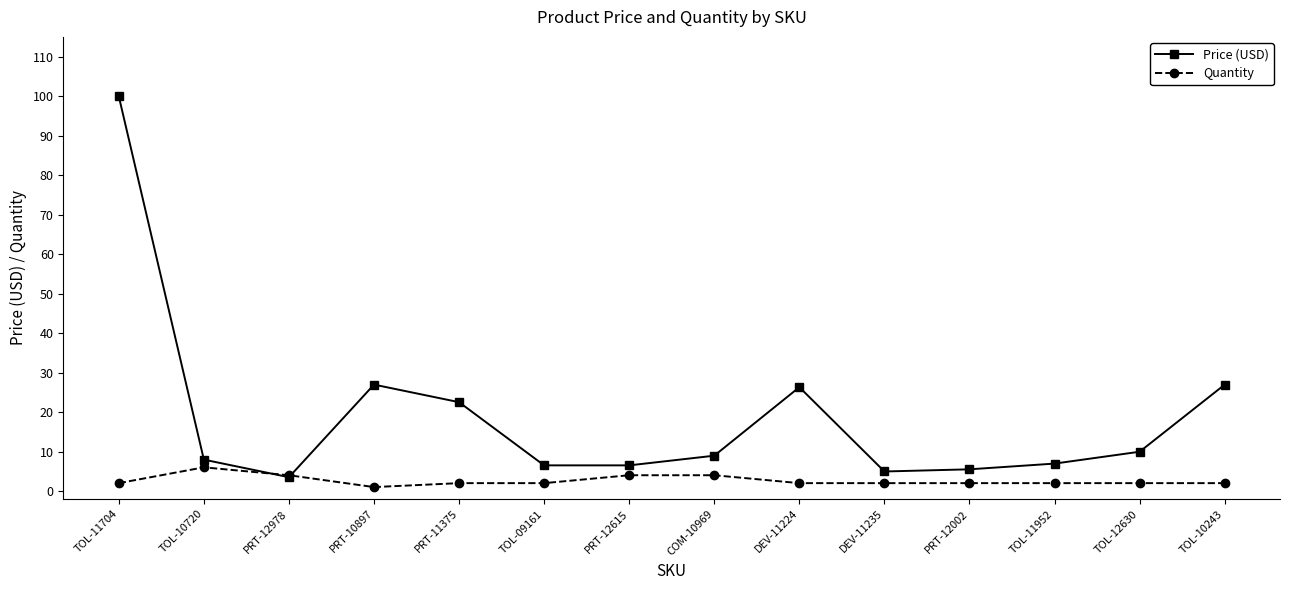

At which label does Quantity reach its minimum?

PRT-10897